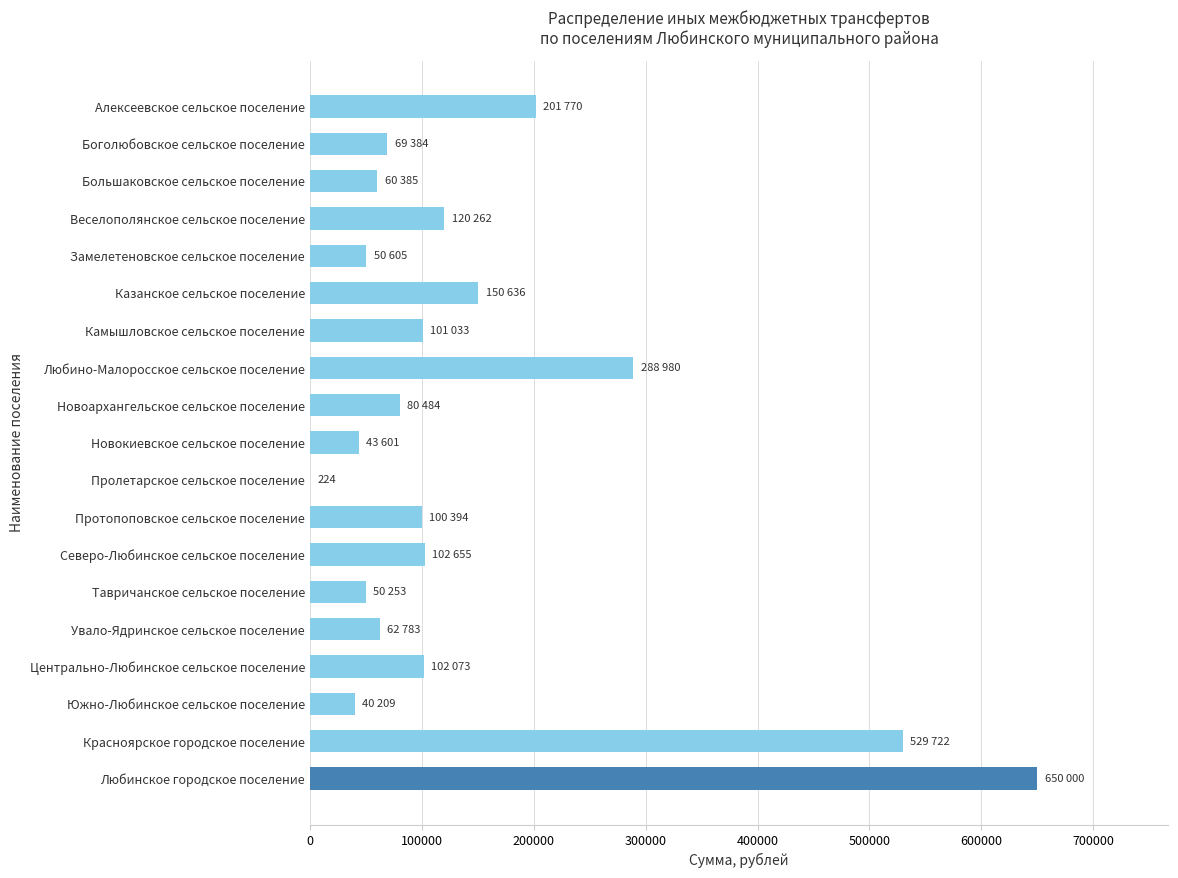

The value at Северо-Любинское сельское поселение is 68480. True or false?

False